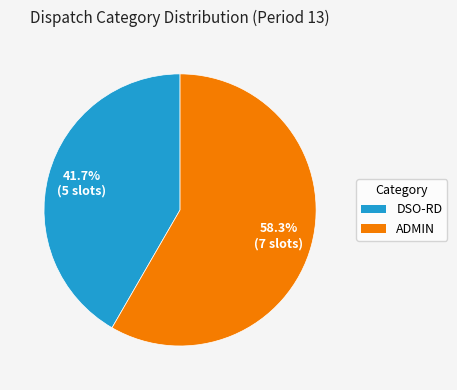

Approximately how many times larger is the value at ADMIN compared to DSO-RD?

1.4